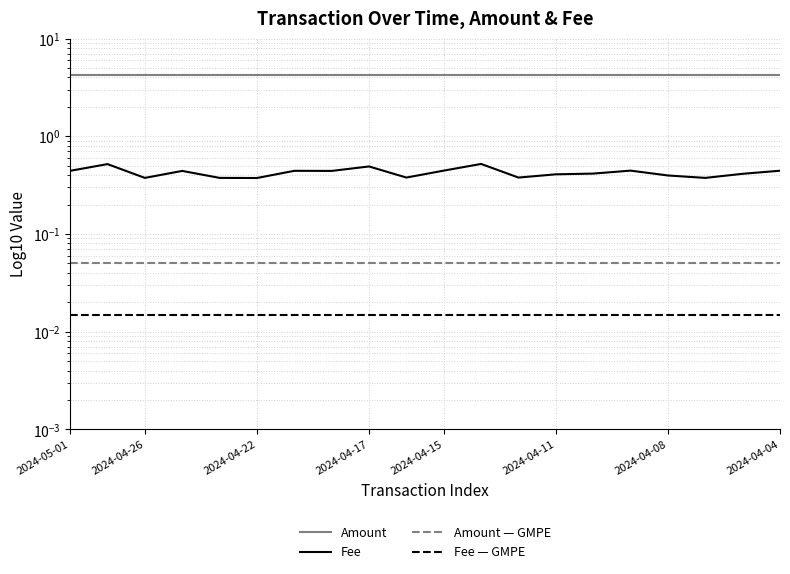

Which series has the largest total across all categories?

Amount